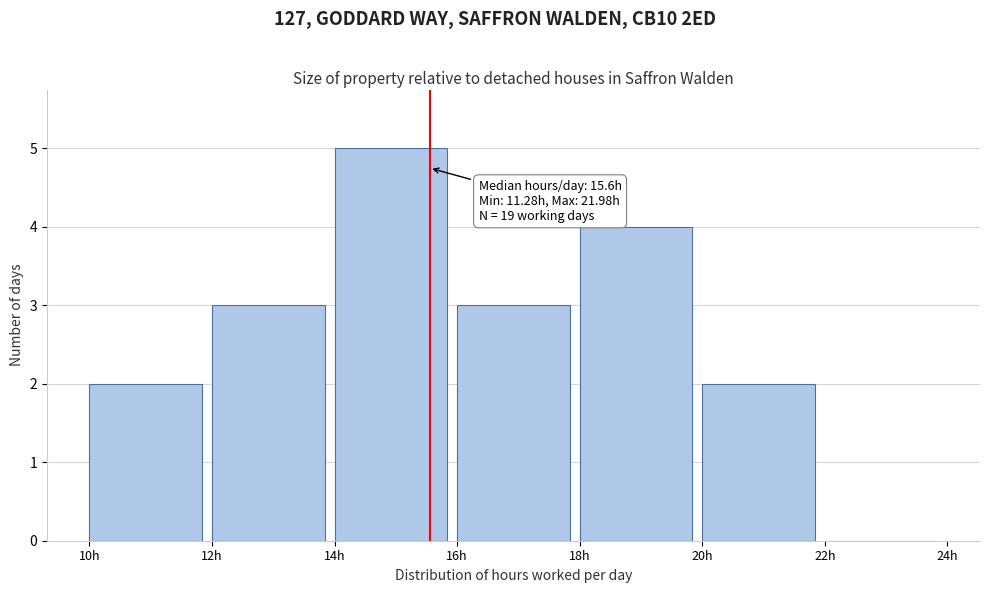

Over which range of the x-axis is the bar tallest?

14 to 16